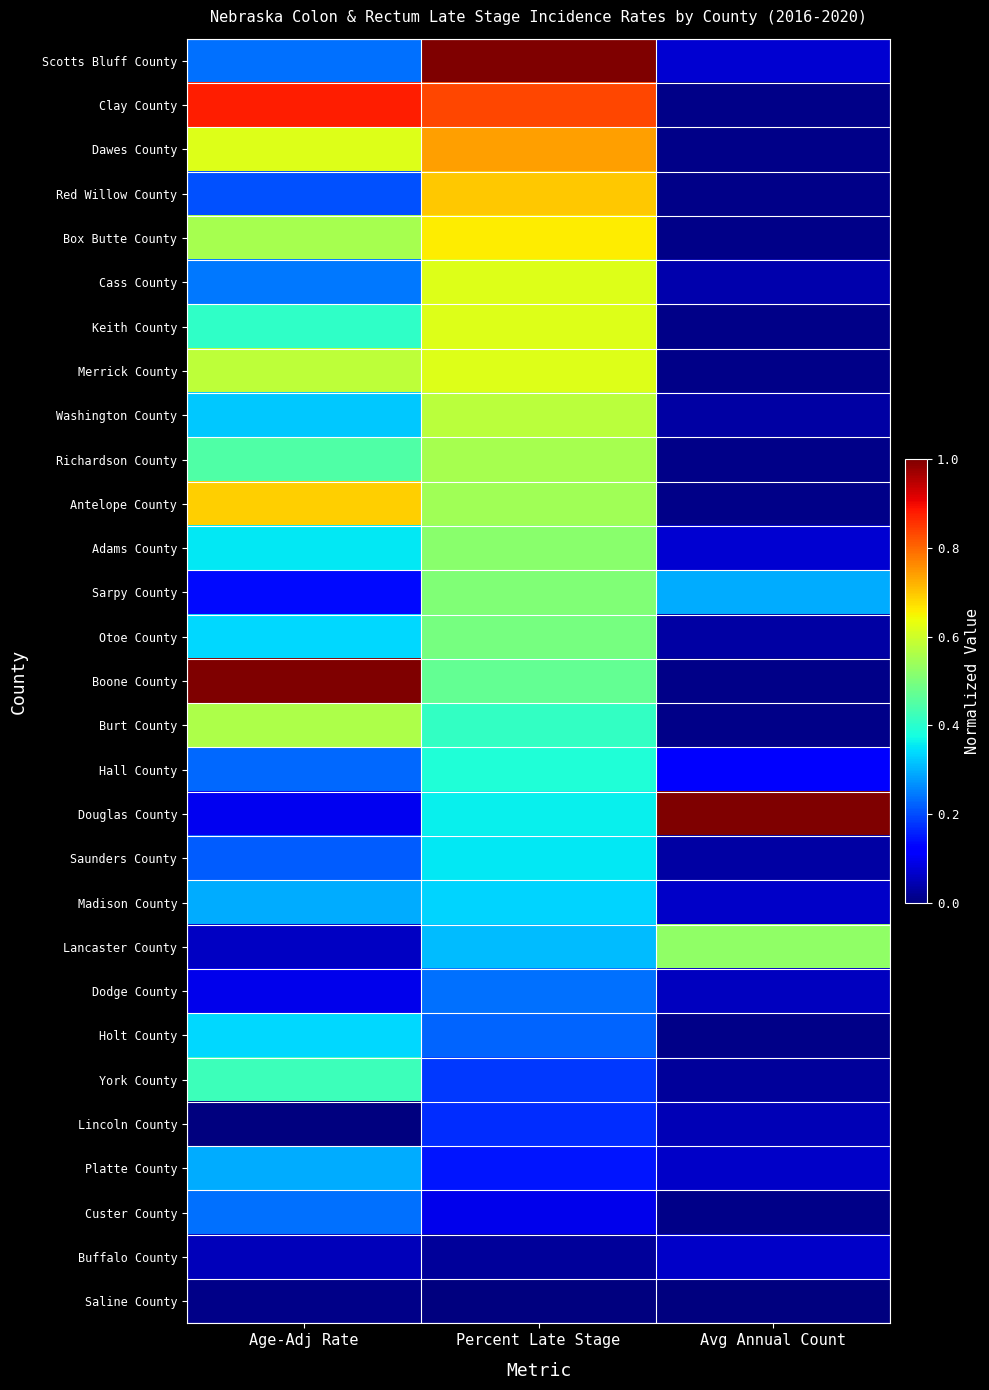

Which series has the widest spread of values?

Boone County